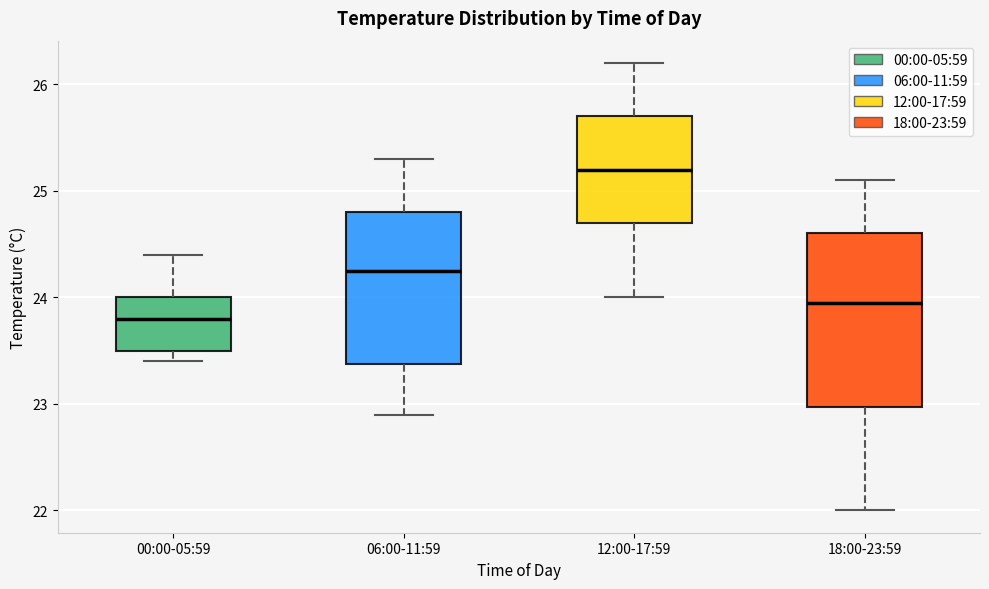

Reading left to right, read every box against the y-axis: the position of its median line, the range the box covers, and the ends of its whiskers. The values are not printed on the chart, so give them approximately, as read against the axis.

00:00-05:59: median 23.8, box 23.5 to 24.0, whiskers 23.4 to 24.4
06:00-11:59: median 24.3, box 23.4 to 24.8, whiskers 22.9 to 25.3
12:00-17:59: median 25.2, box 24.7 to 25.7, whiskers 24.0 to 26.2
18:00-23:59: median 24.0, box 23.0 to 24.6, whiskers 22.0 to 25.1